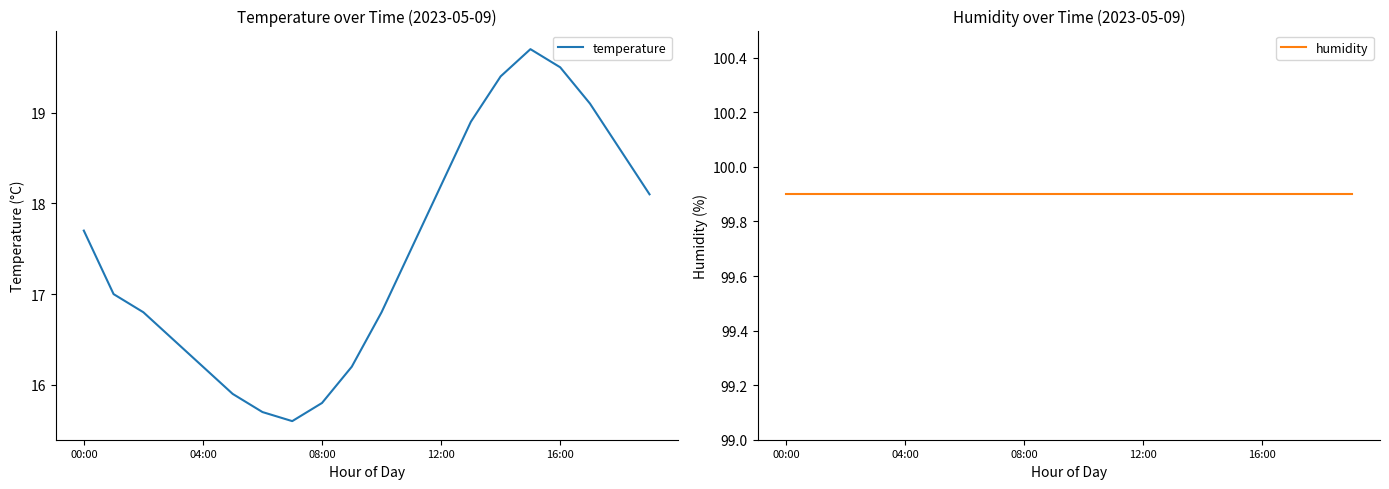

What are all the series names shown in the legend?

temperature, humidity